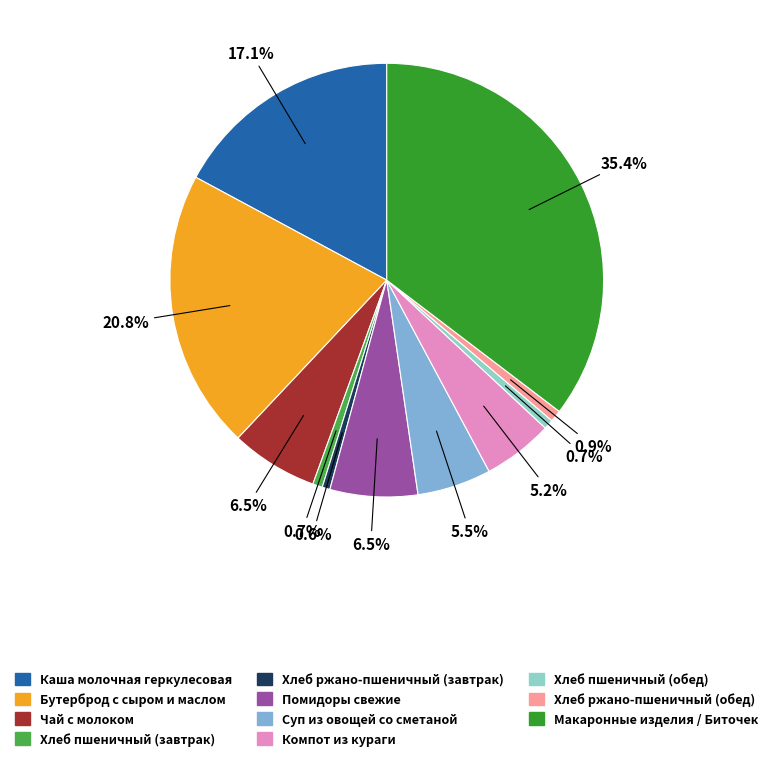

How many segments does this pie chart have?

11